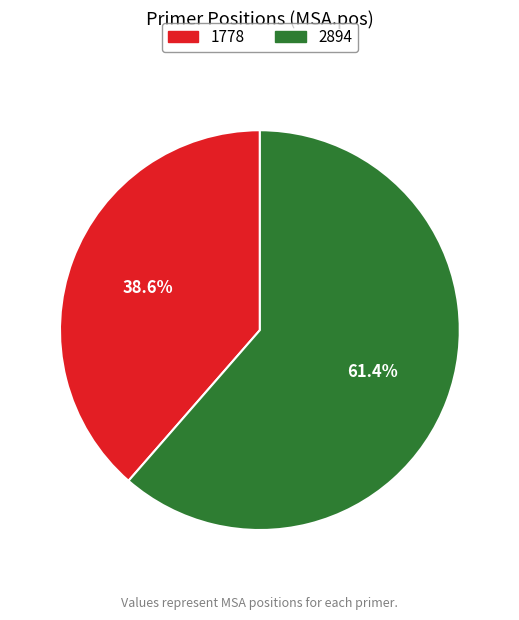

Combined, what portion of the pie is 1778 and 2894?

100.0%